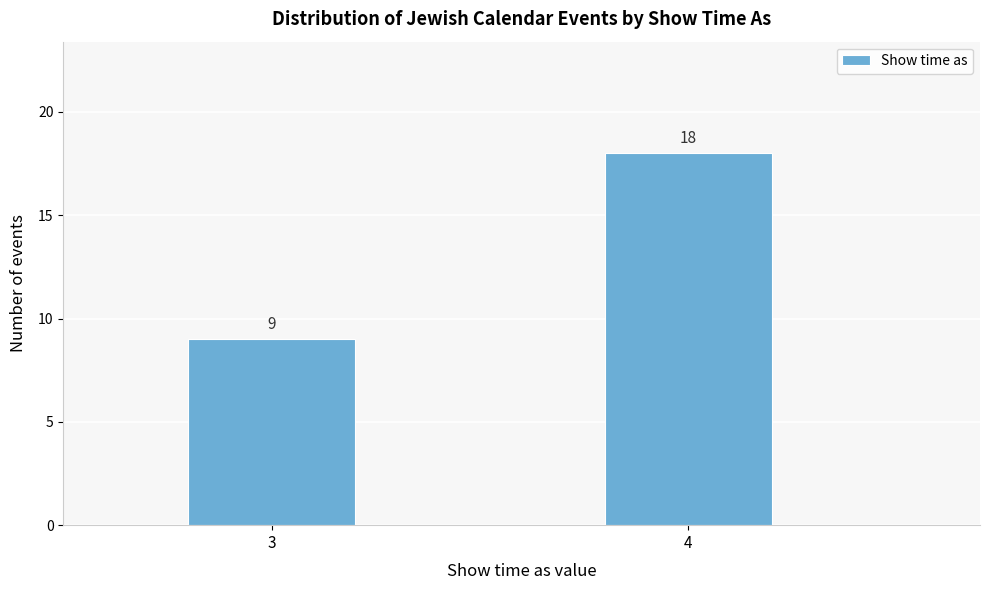

Reading left to right, what are all the values shown in this chart?

3=9	4=18